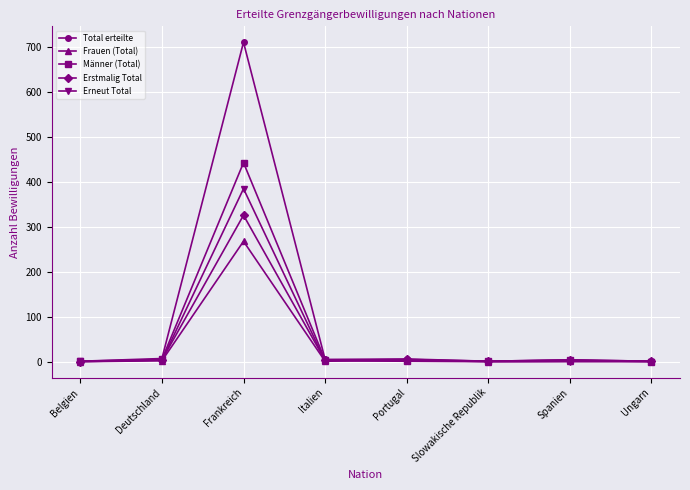

What is the sum of all Total erteilte values?

736